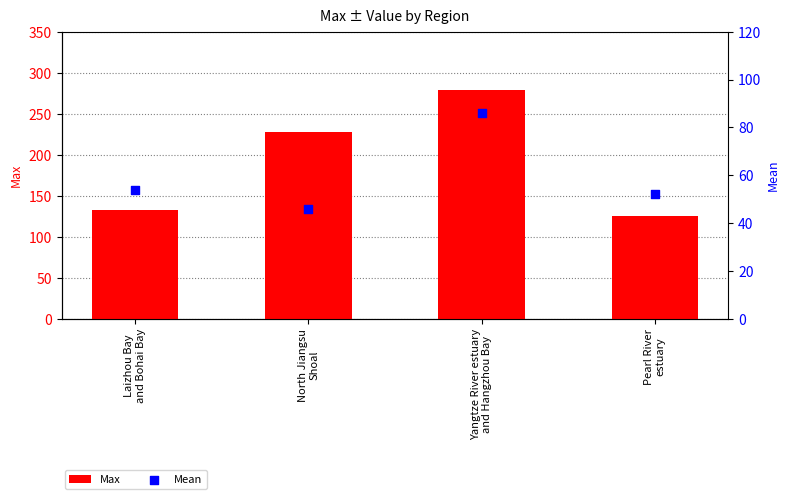

What are all the series names shown in the legend?

Max, Mean